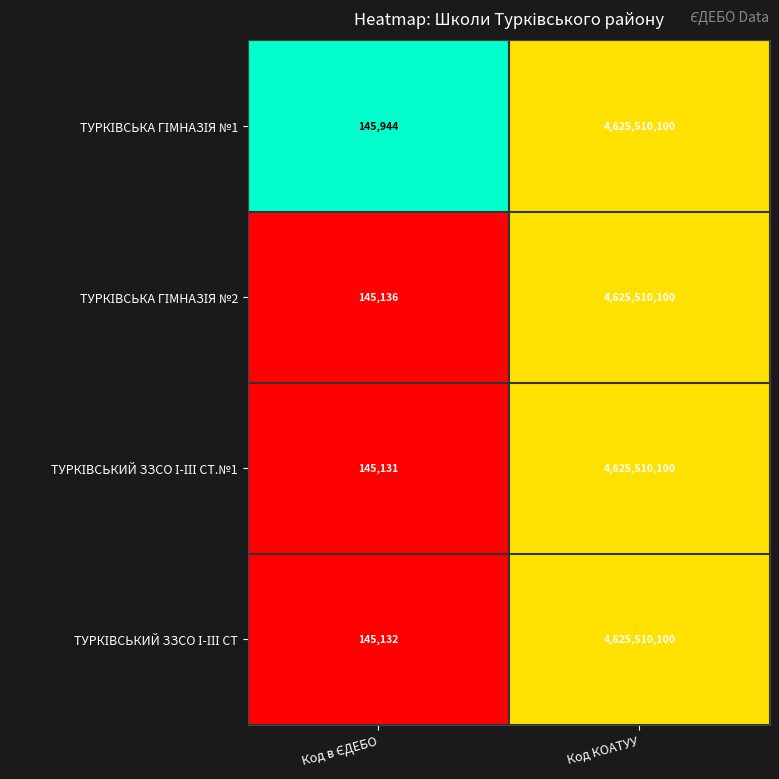

At which category is the sum across all series the highest?

Код КОАТУУ